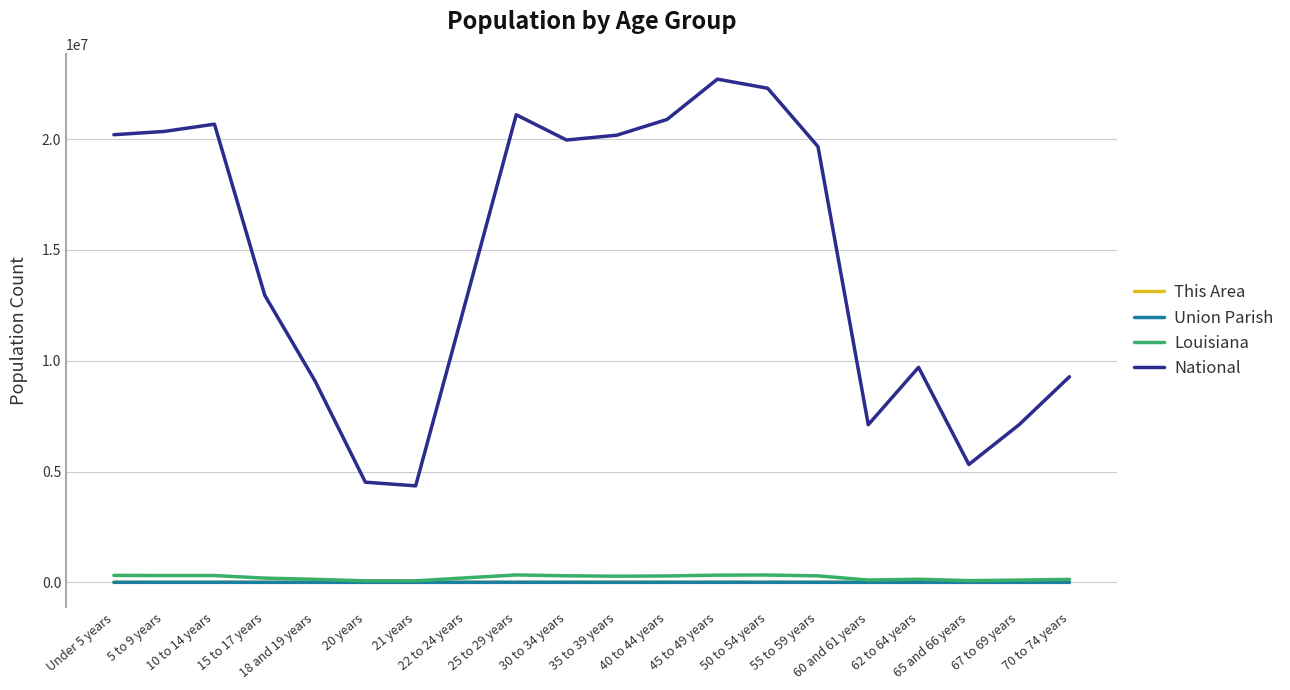

True or false: National and Union Parish intersect in this chart.

False